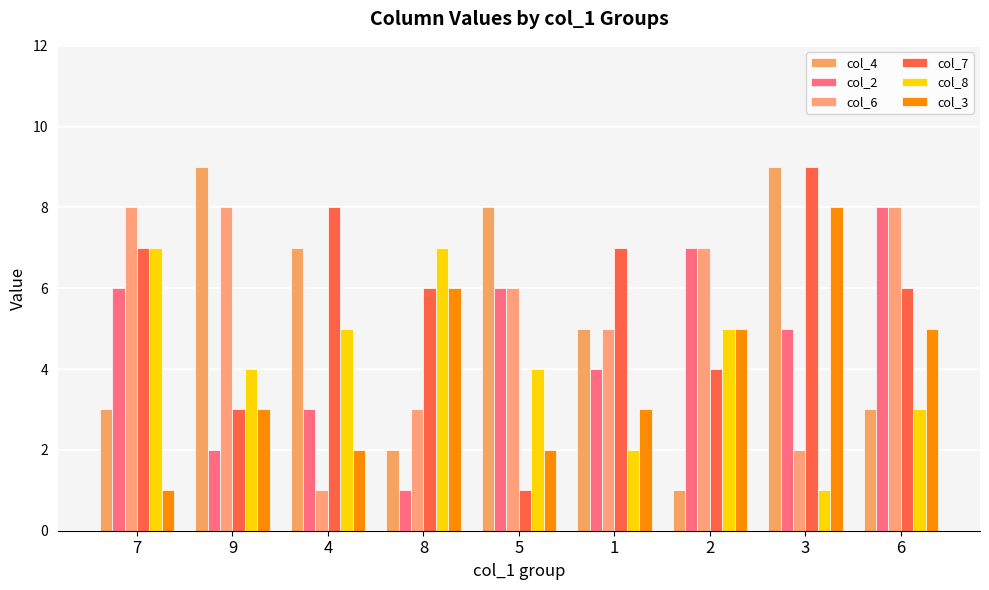

What is the value of the col_3 bar at the 3rd from the left?

2